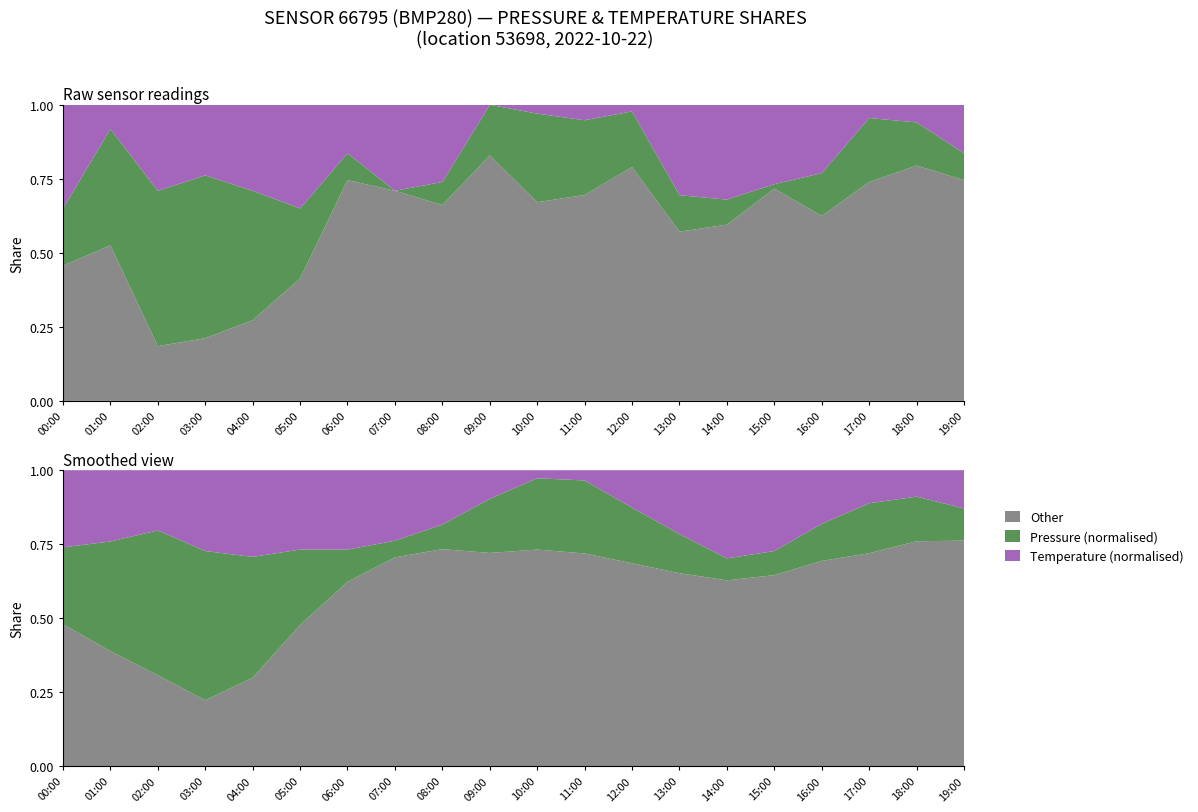

Reading left to right, extract all data points from this chart.

pressure: 100953.0	100965.6	100973.8	100975.4	100968.3	100955.7	100946.5	100940.8	100945.8	100951.6	100959.7	100956.7	100952.7	100948.6	100946.2	100941.8	100949.9	100954.4	100950.0	100946.5
temperature: 15.7	15.4	15.7	15.6	15.7	15.7	15.5	15.7	15.6	15.3	15.3	15.3	15.3	15.7	15.7	15.6	15.6	15.3	15.3	15.5